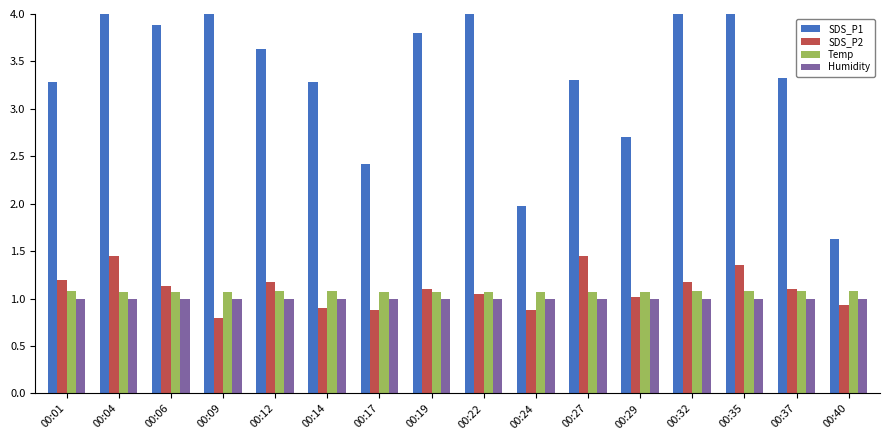

At 00:40, list the series in order from largest to smallest.

SDS_P1, Temp, Humidity, SDS_P2